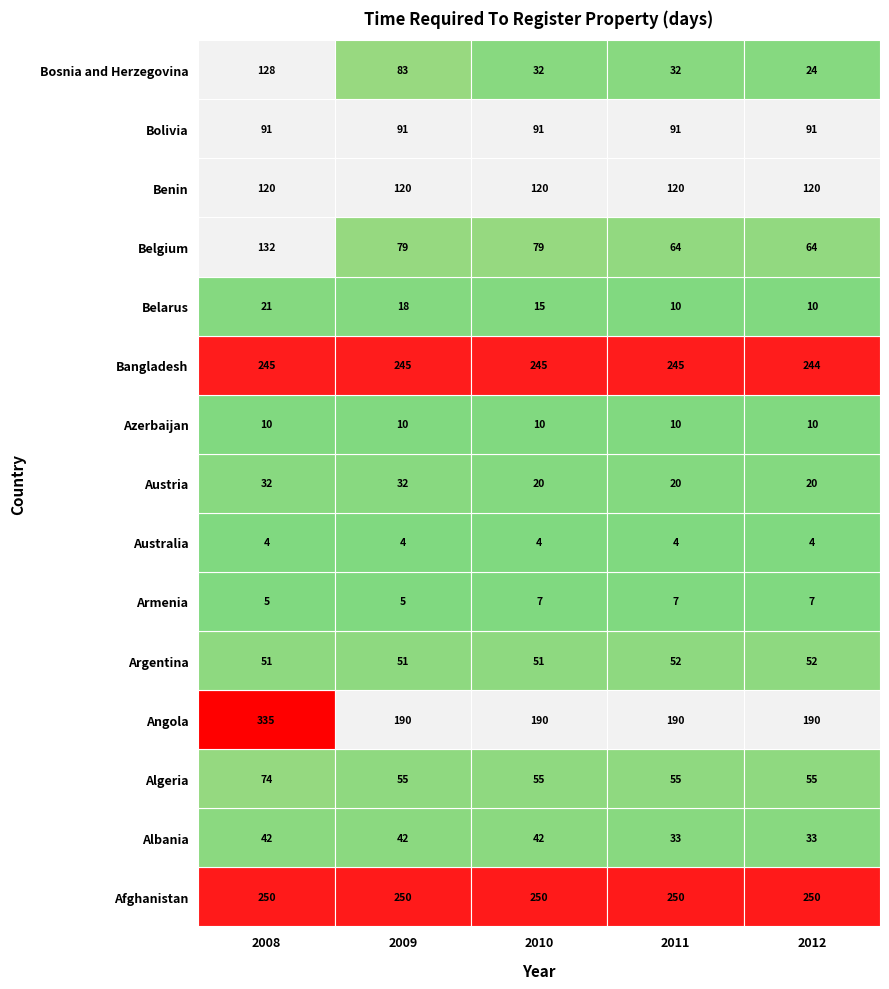

Where is Belarus nearest to the value 15?

2